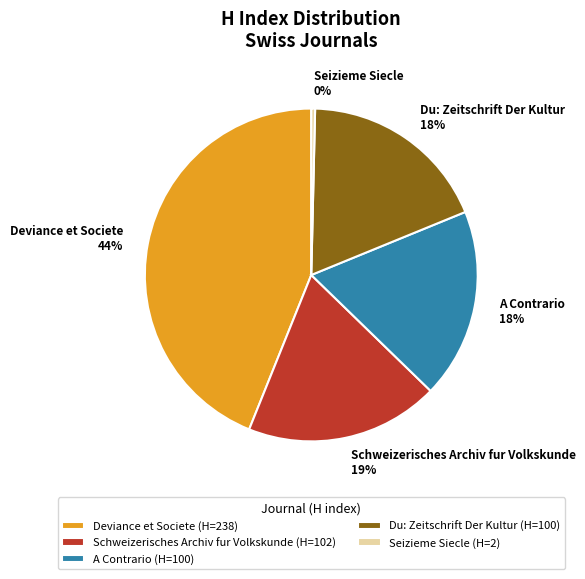

Does any single category account for the majority?

No